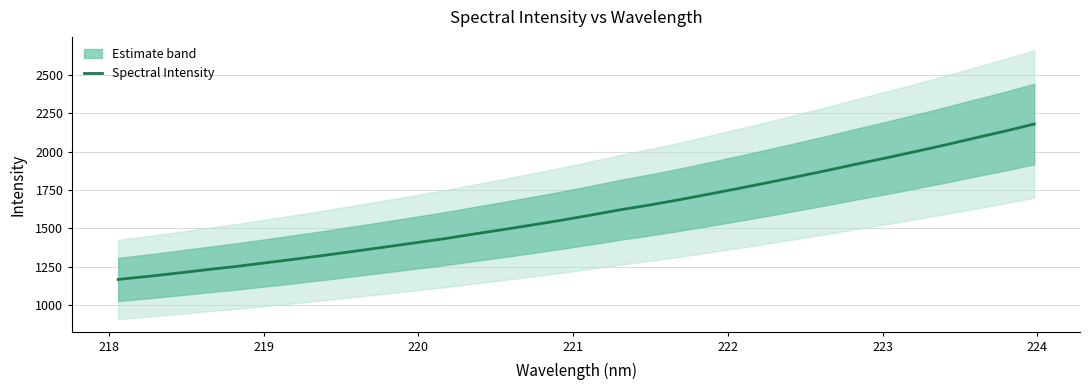

What is the lowest value of the Spectral Intensity series?

1168.6